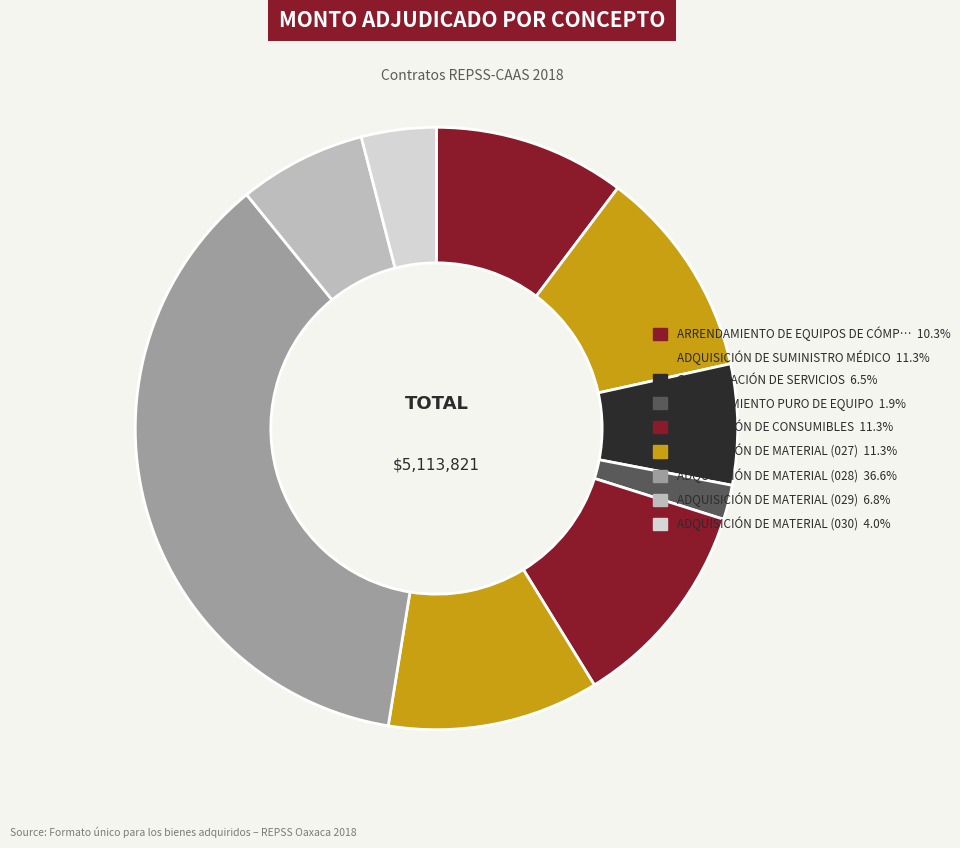

Count the number of slices in the pie.

9